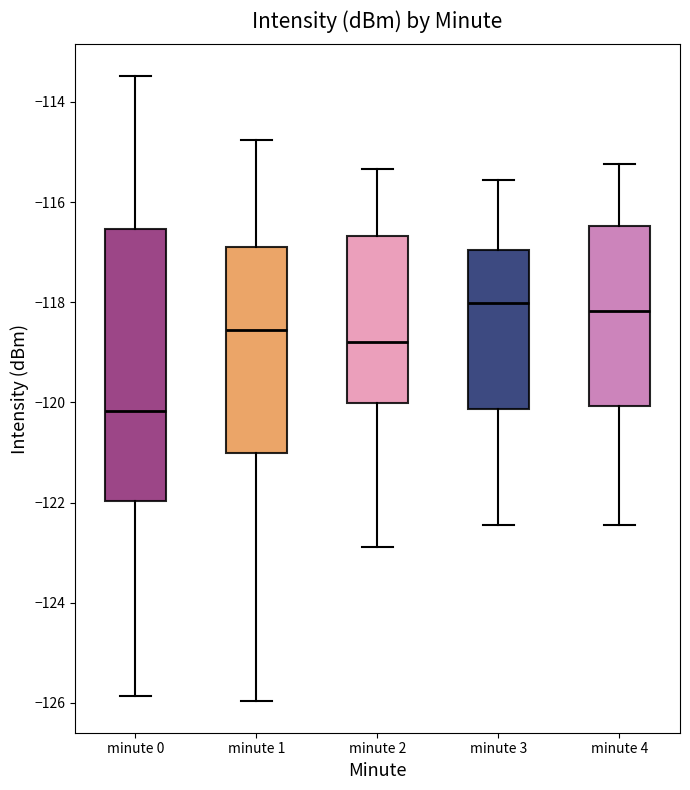

Reading left to right, read every box against the y-axis: the position of its median line, the range the box covers, and the ends of its whiskers. The values are not printed on the chart, so give them approximately, as read against the axis.

minute 0: median -120.2, box -122.0 to -116.6, whiskers -125.8 to -113.4
minute 1: median -118.6, box -121.0 to -116.8, whiskers -126.0 to -114.8
minute 2: median -118.8, box -120.0 to -116.6, whiskers -122.8 to -115.4
minute 3: median -118.0, box -120.2 to -117.0, whiskers -122.4 to -115.6
minute 4: median -118.2, box -120.0 to -116.4, whiskers -122.4 to -115.2